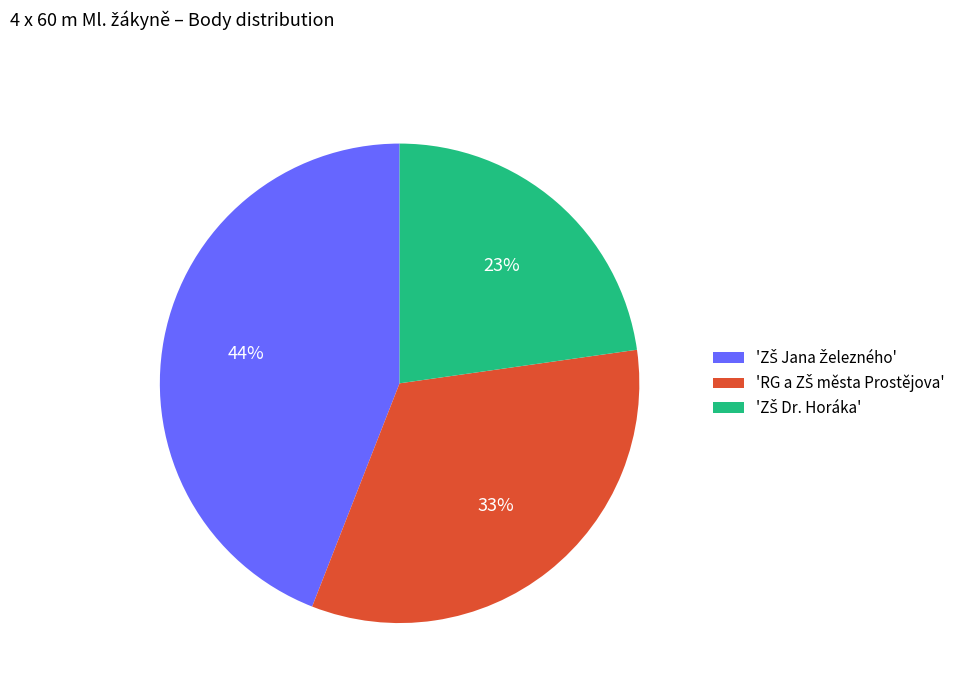

Is there any slice that represents more than half of the pie?

No